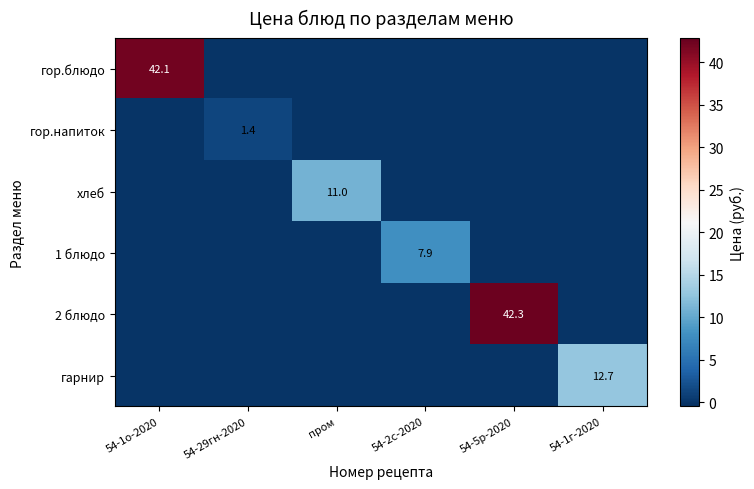

True or false: гор.напиток has a value of 1.4 at 54-29гн-2020.

True